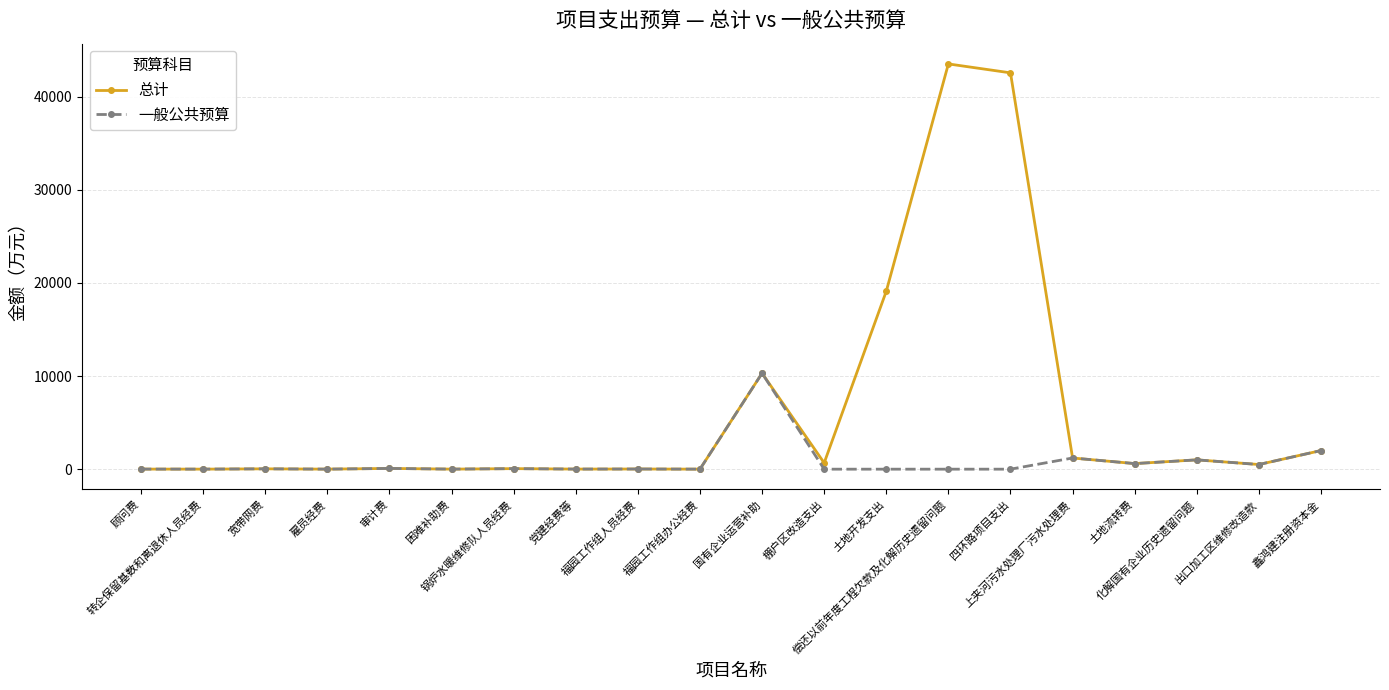

Which series has the largest total across all categories?

总计